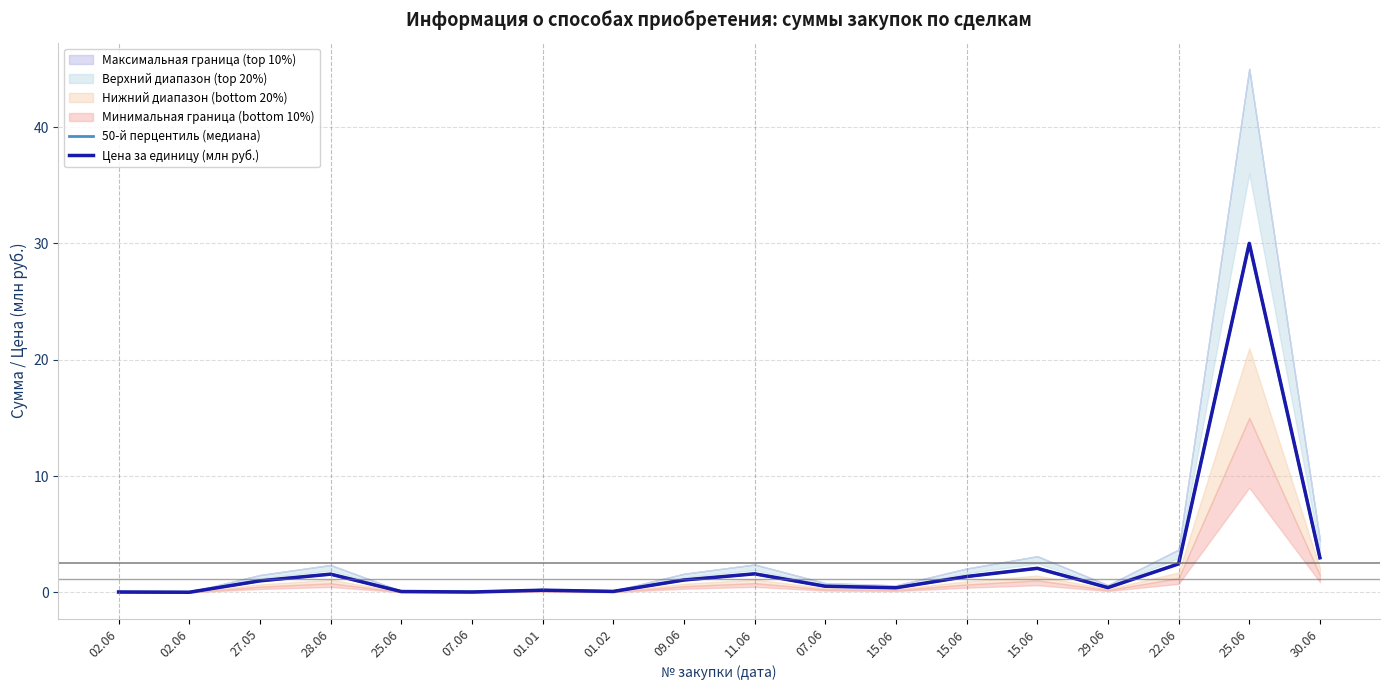

How many interior local valleys does the 50-й перцентиль (медиана) series have?

5